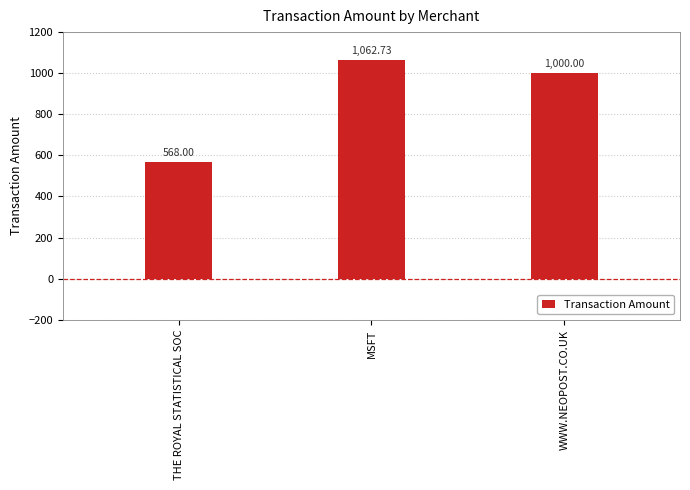

Is it true that the value at THE ROYAL STATISTICAL SOC is 198.3?

False